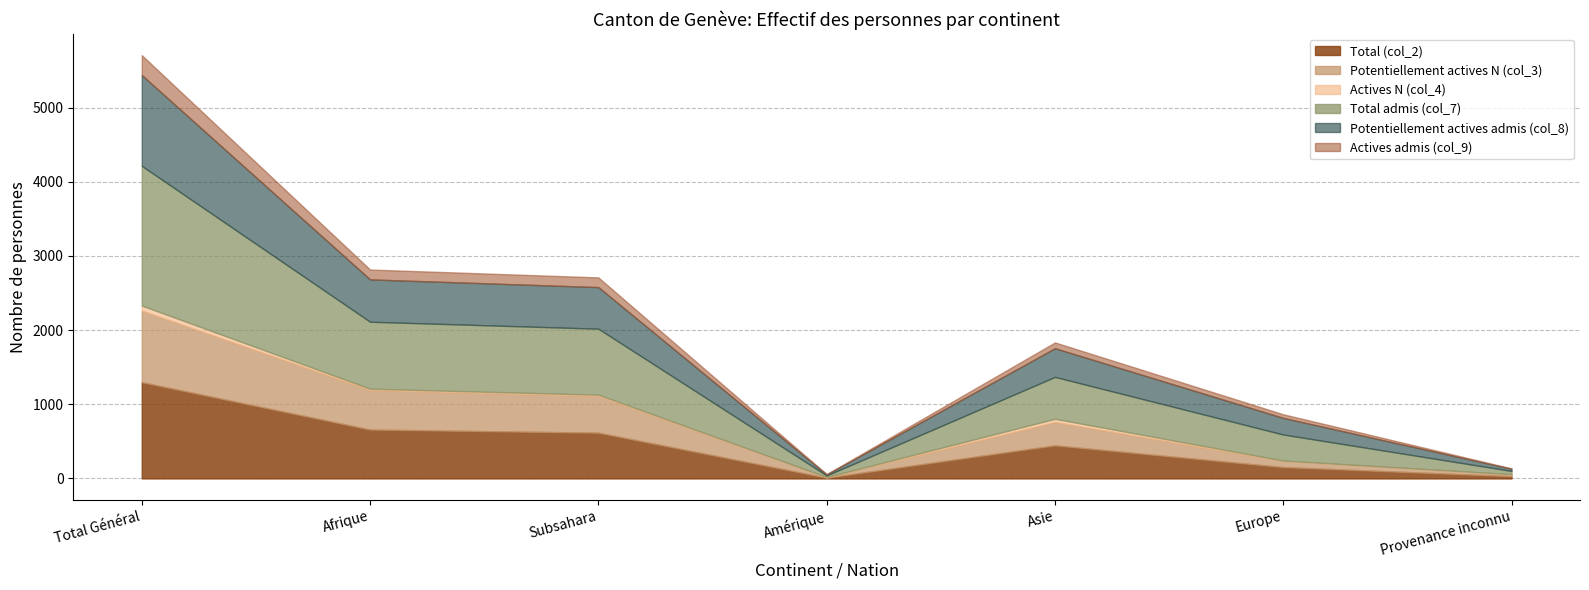

True or false: Actives admis (col_9) and Actives N (col_4) cross at least once.

False